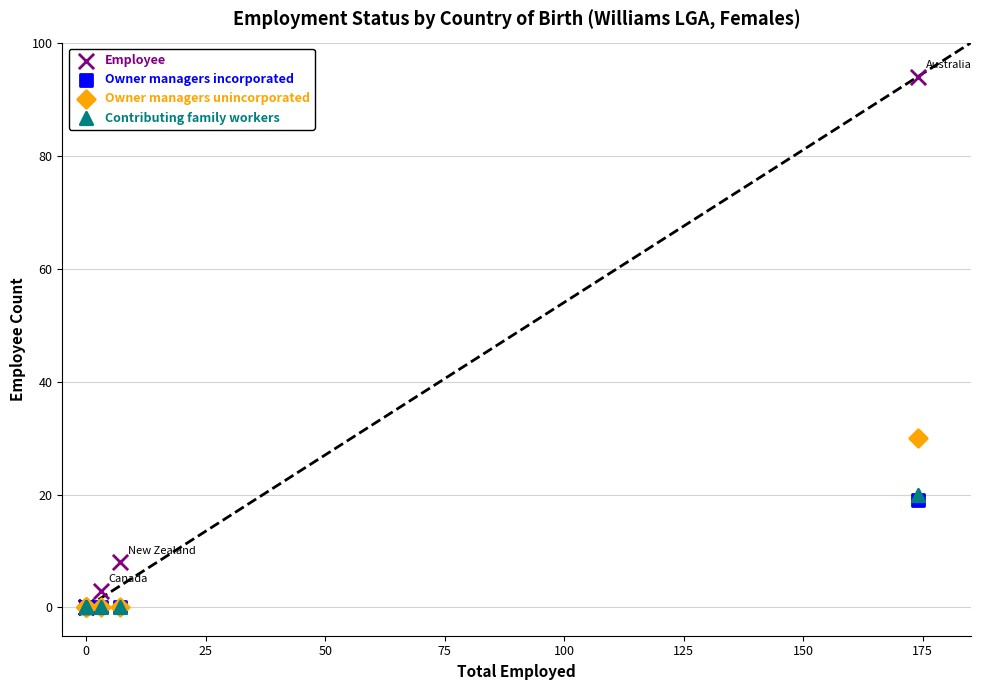

What are all the series names shown in the legend?

Employee, Owner managers incorporated, Owner managers unincorporated, Contributing family workers